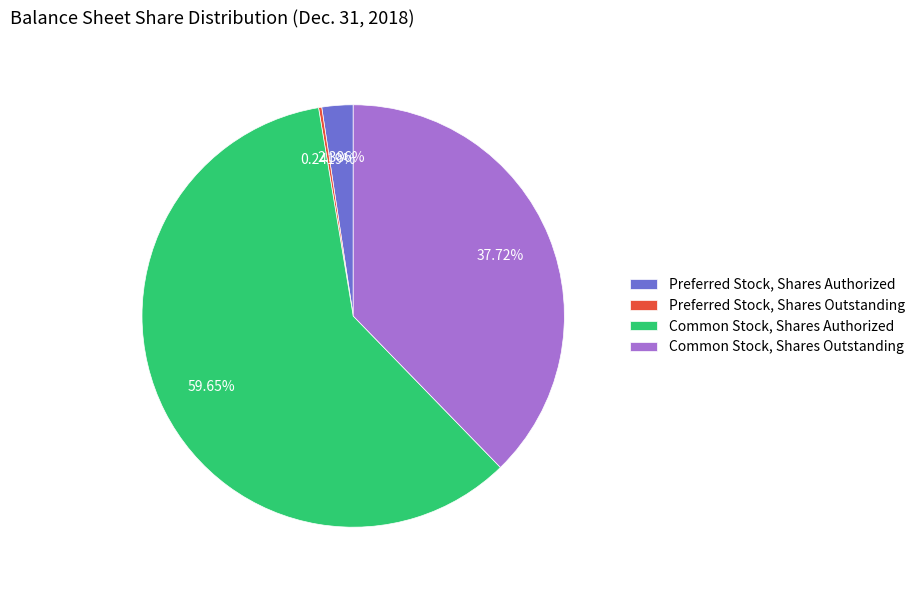

Which slice is the largest?

Common Stock, Shares Authorized